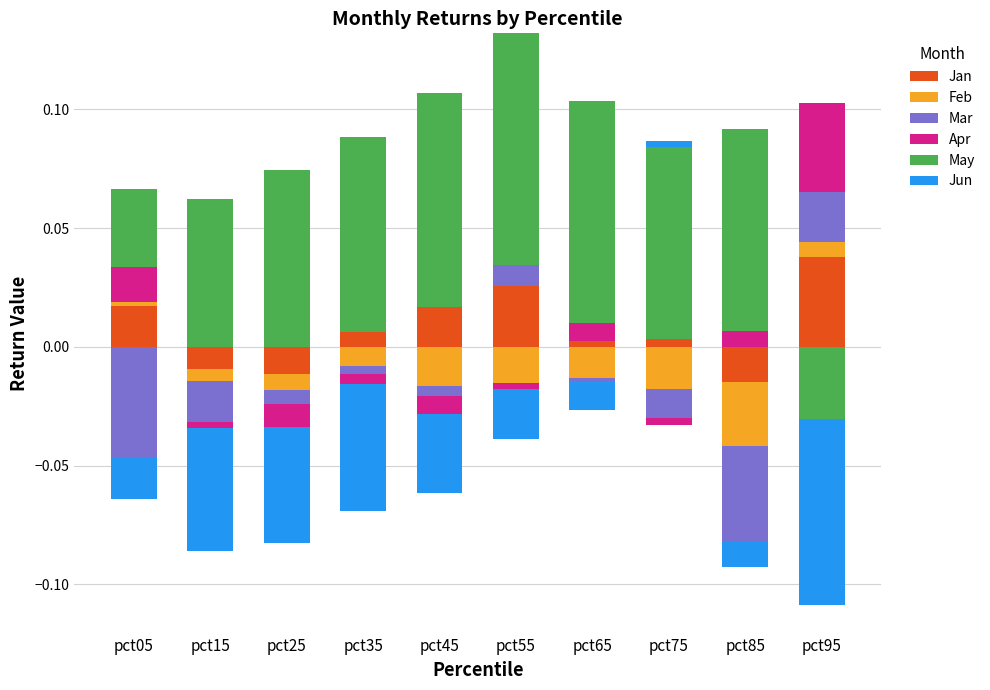

How many bars are there in total?

60